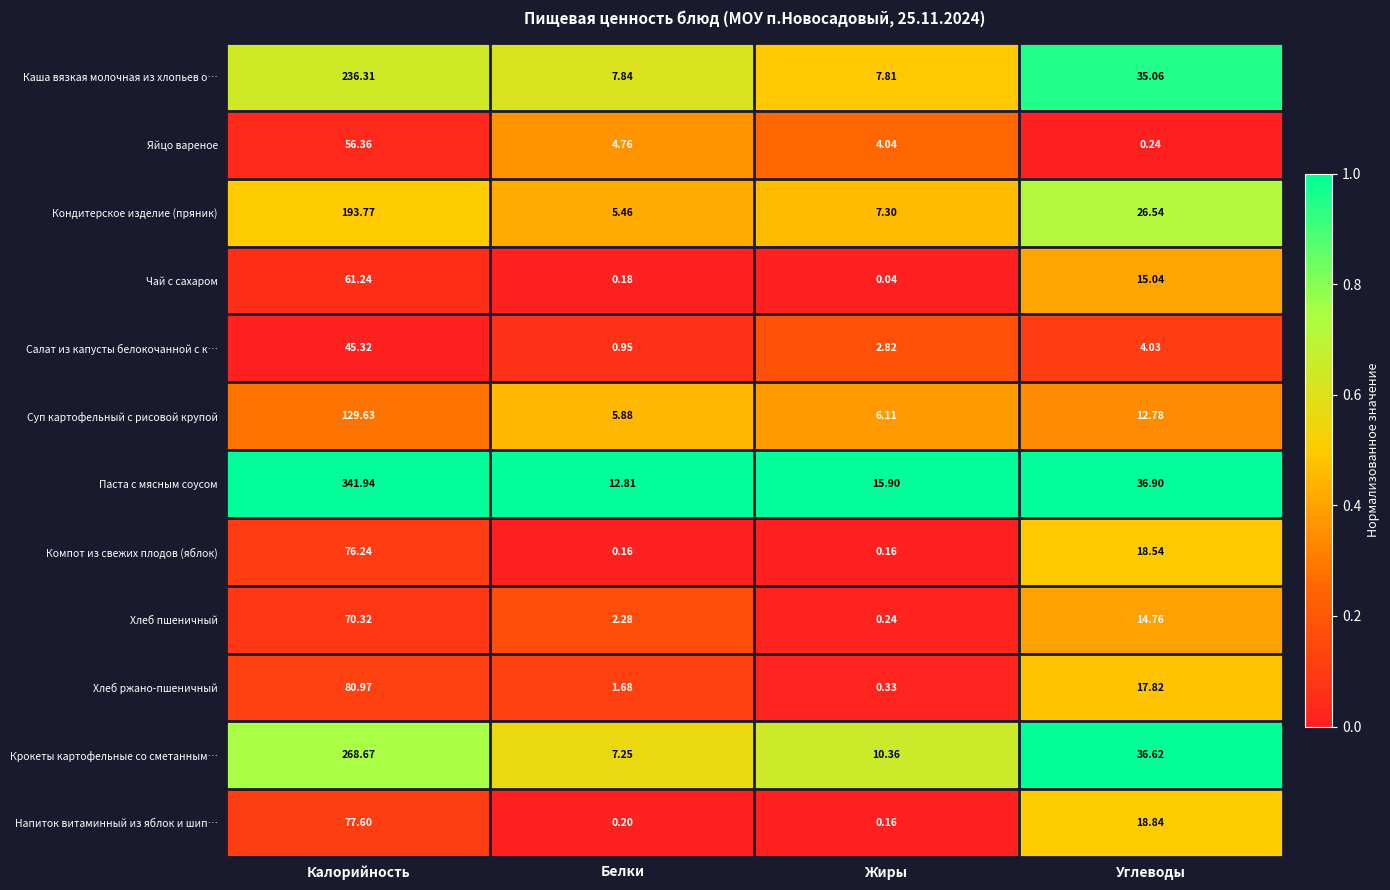

Rank the series by their maximum value, from lowest to highest.

Салат из капусты белокочанной с к…, Яйцо вареное, Чай с сахаром, Хлеб пшеничный, Компот из свежих плодов (яблок), Напиток витаминный из яблок и шип…, Хлеб ржано-пшеничный, Суп картофельный с рисовой крупой, Кондитерское изделие (пряник), Каша вязкая молочная из хлопьев о…, Крокеты картофельные со сметанным…, Паста с мясным соусом